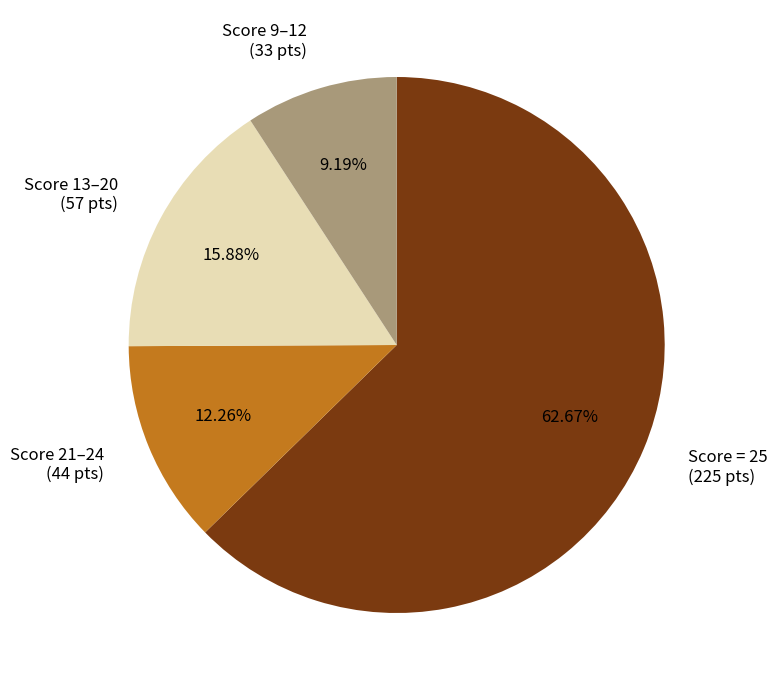

Is the sum of Score 9–12 (33 pts) and Score 13–20 (57 pts) greater than half?

No